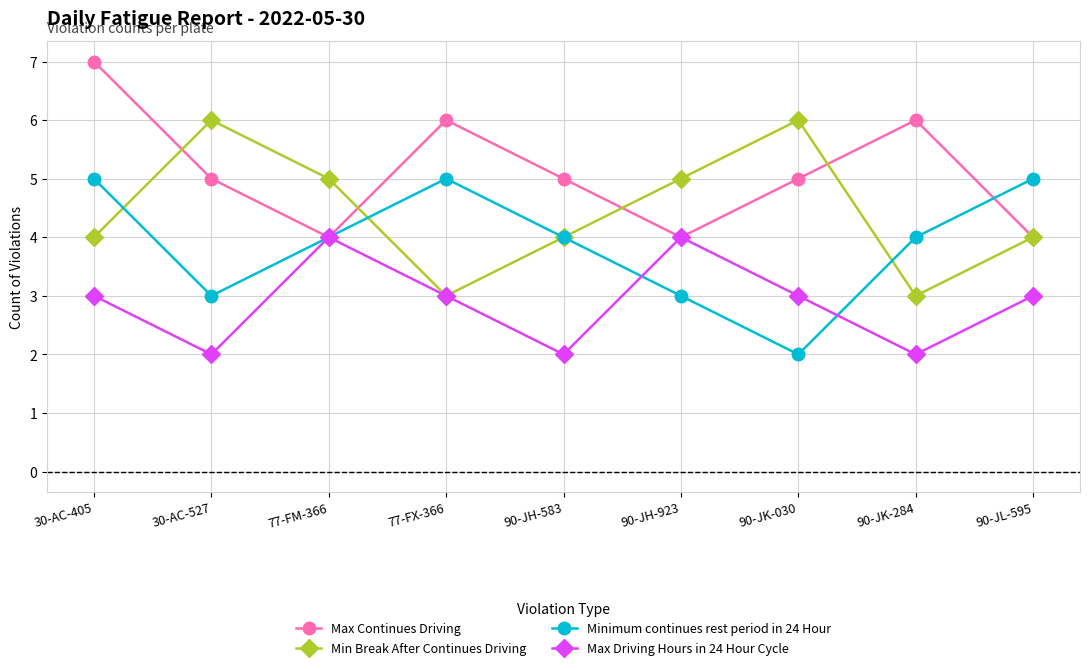

What is the greatest value displayed?

7